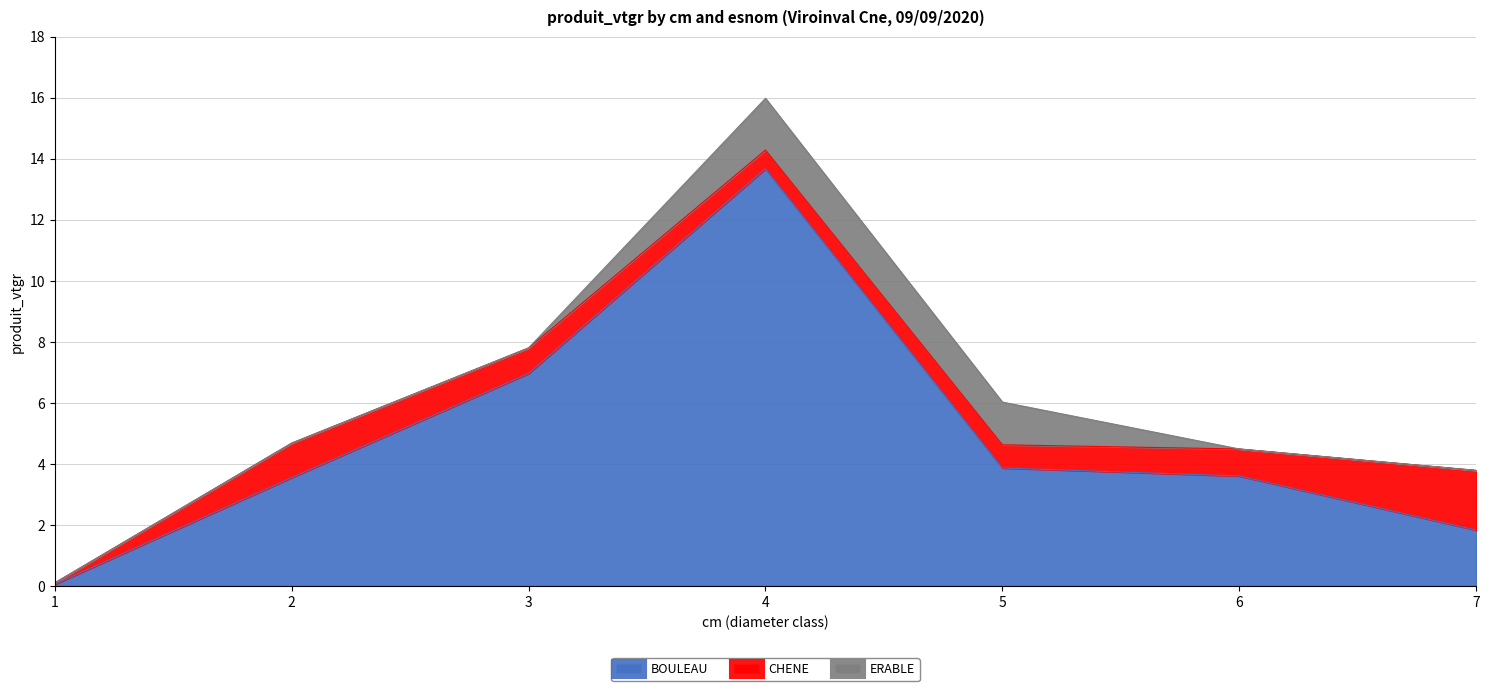

Which has a higher value, 4 or 6?

4